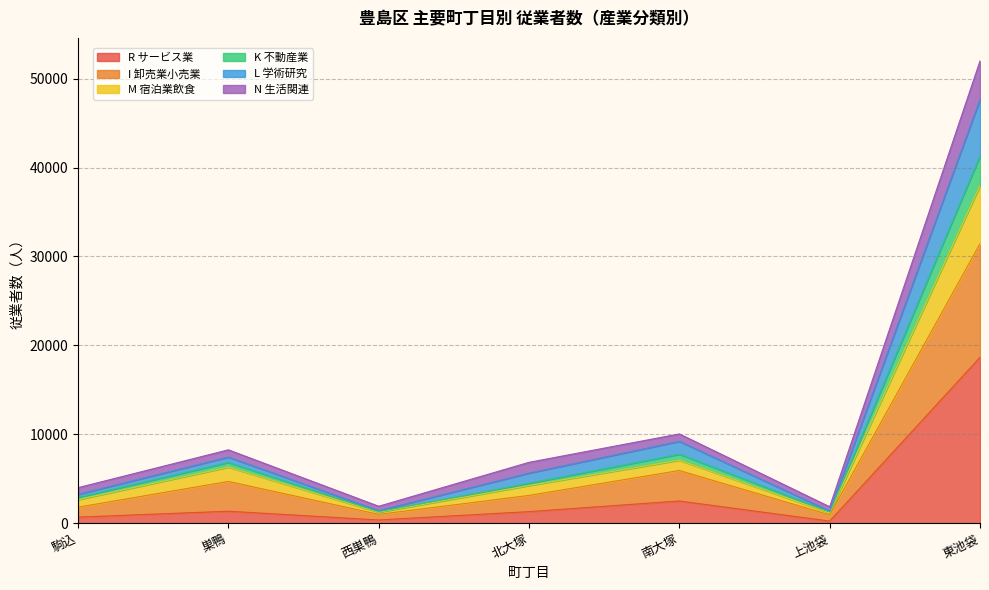

At which category is the sum across all series the highest?

東池袋